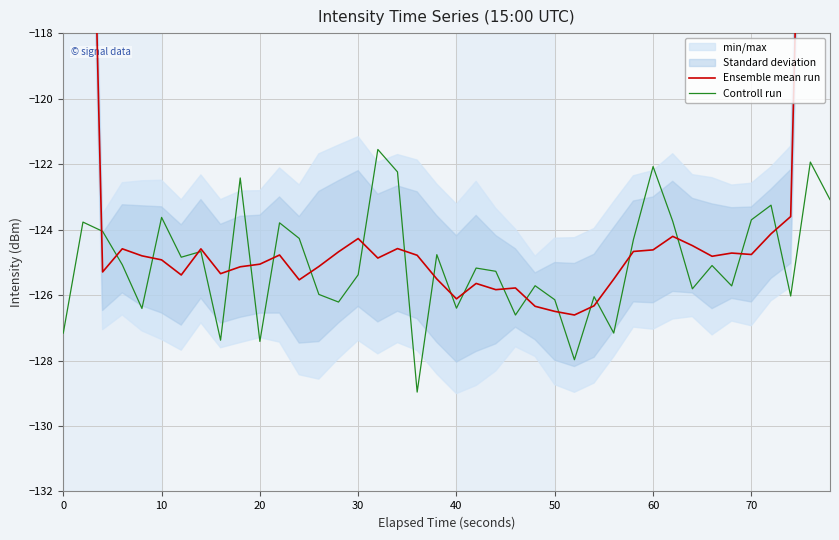

What is the highest value of the Controll run series?

-121.6